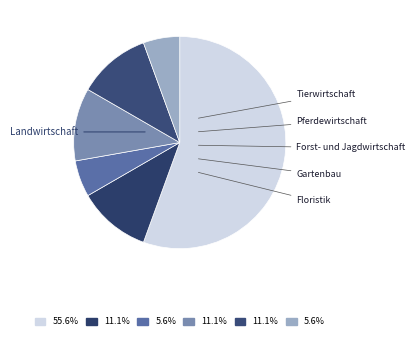

How many slices are in this pie chart?

6